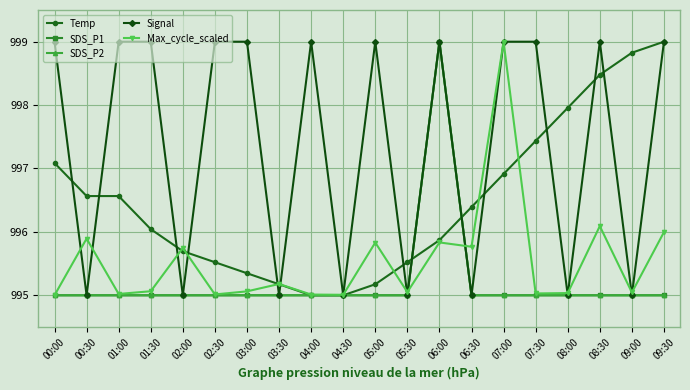

Does the chart display data point markers on the line(s)?

Yes